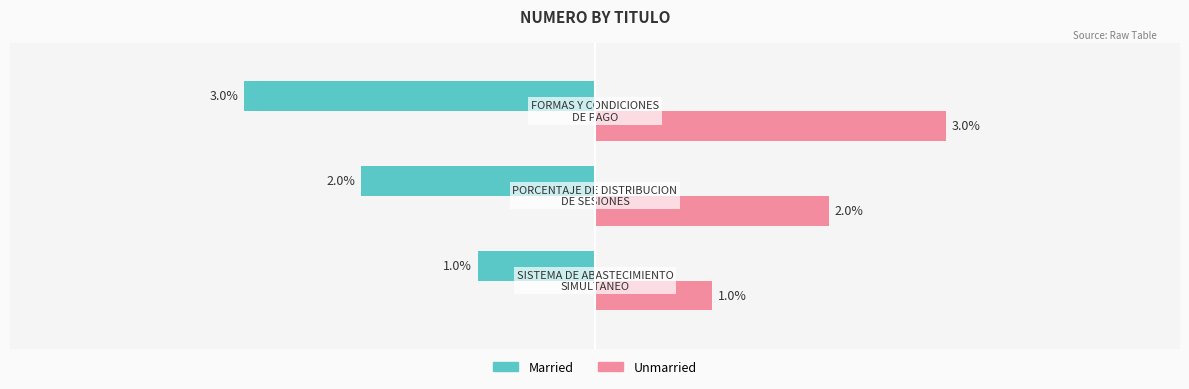

Which series has the largest total across all categories?

Unmarried